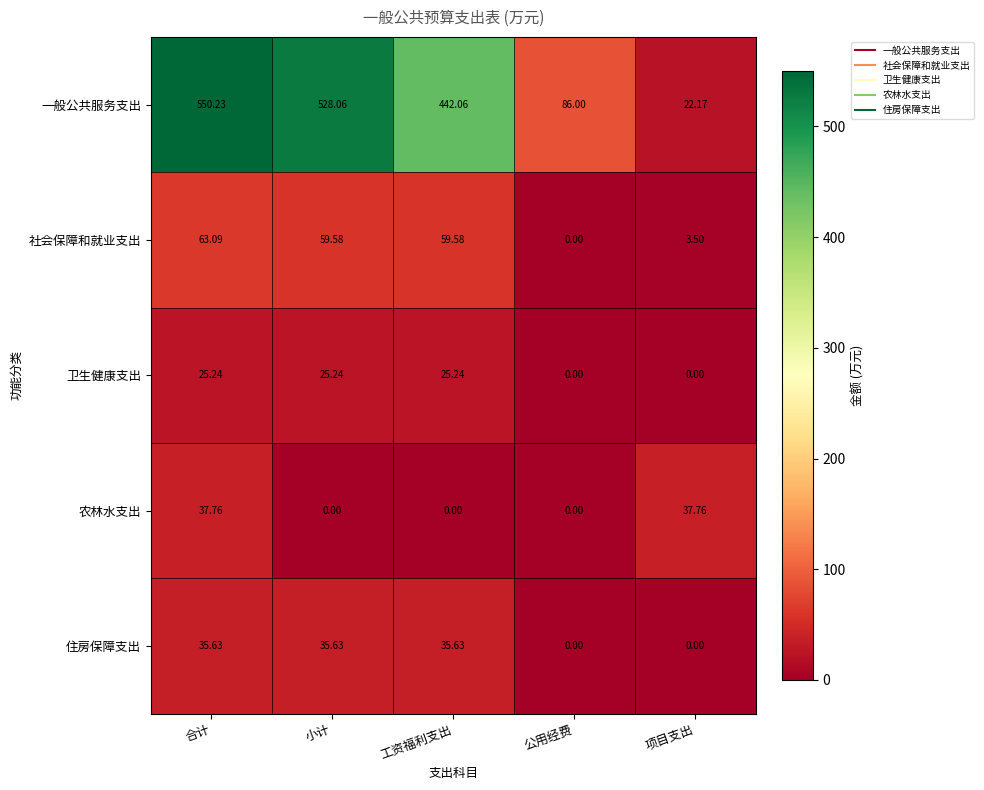

At 小计, list the series in order from largest to smallest.

一般公共服务支出, 社会保障和就业支出, 住房保障支出, 卫生健康支出, 农林水支出